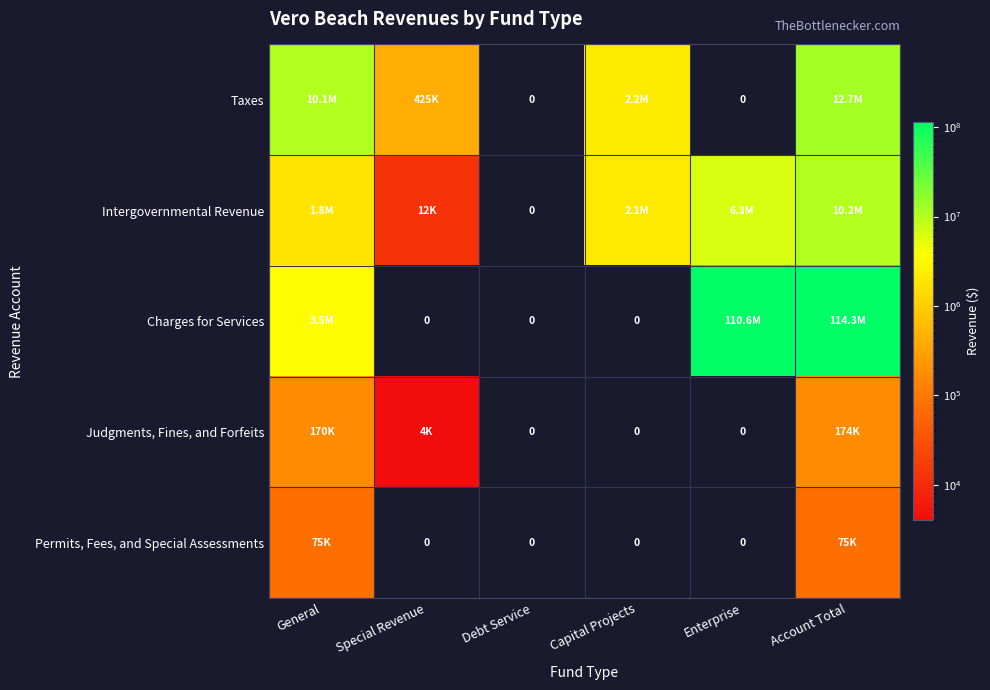

Is it true that Intergovernmental Revenue equals 879188 at Capital Projects?

False